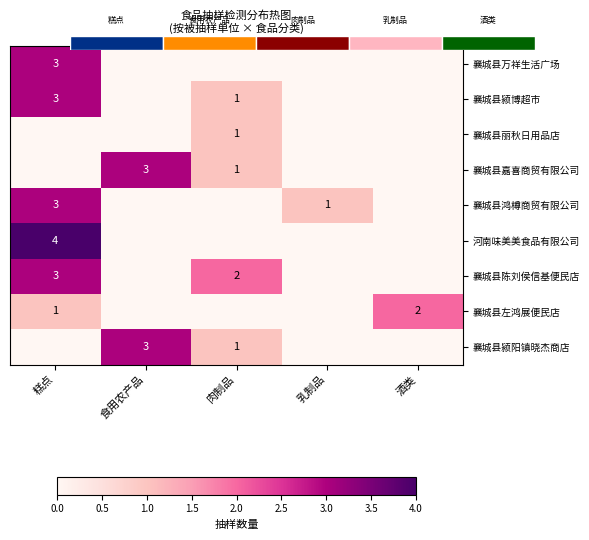

At how many categories does at least one series exceed 1?

4